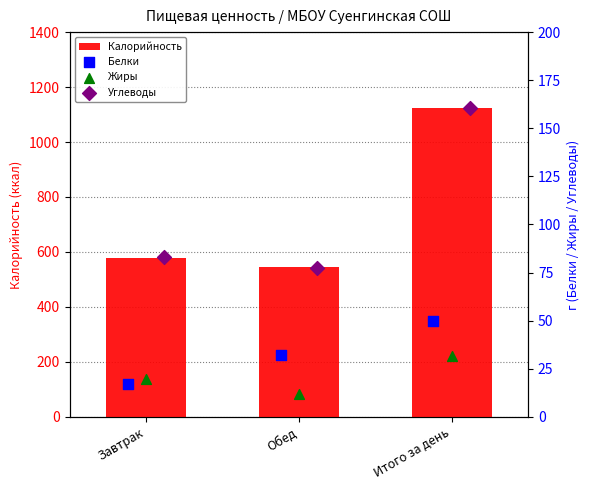

Read the Калорийность value at Обед.

547